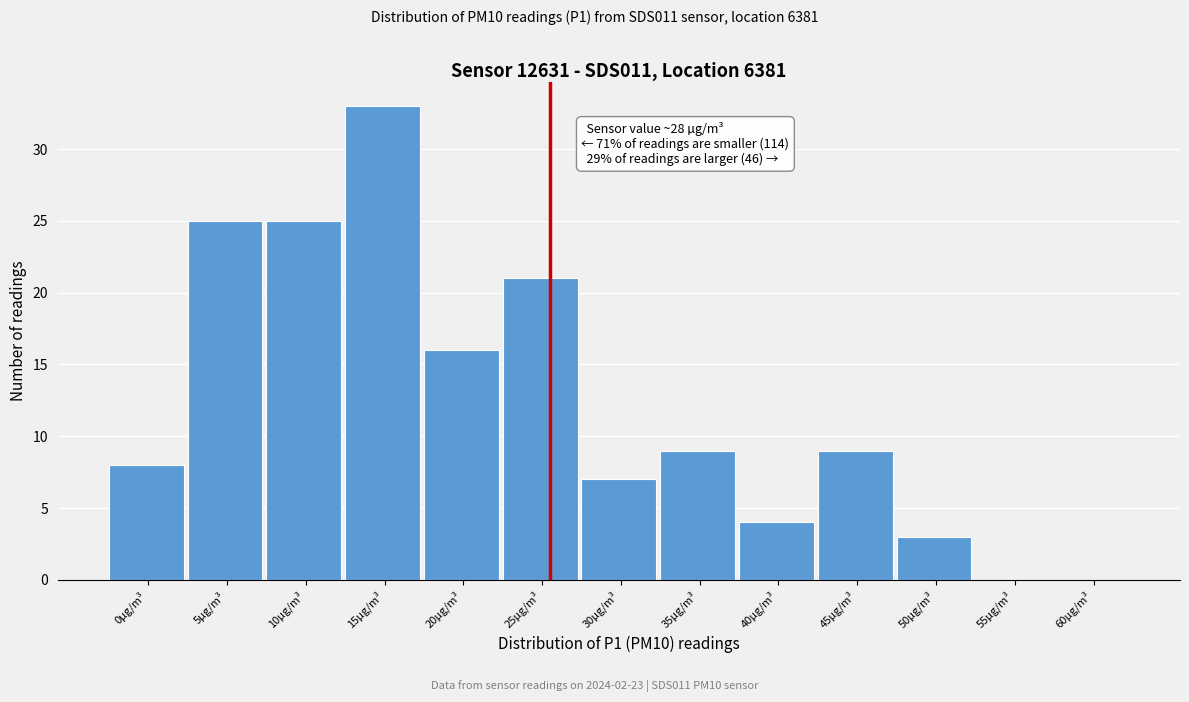

Reading left to right, what are all the values shown in this chart?

0µg/m³=8	5µg/m³=25	10µg/m³=25	15µg/m³=33	20µg/m³=16	25µg/m³=21	30µg/m³=7	35µg/m³=9	40µg/m³=4	45µg/m³=9	50µg/m³=3	55µg/m³=0	60µg/m³=0